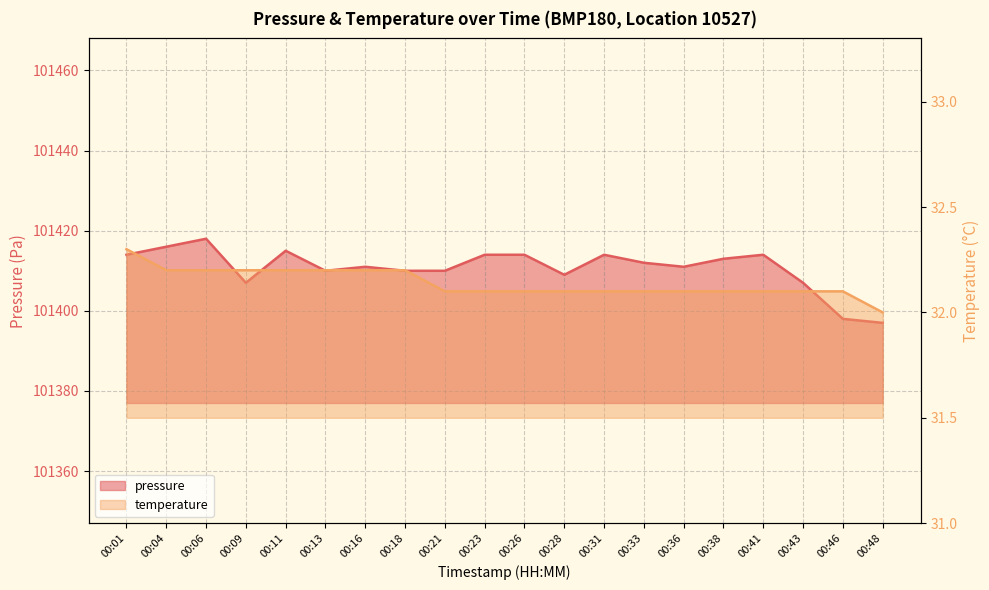

At 00:38, list the series in order from smallest to largest.

temperature, pressure